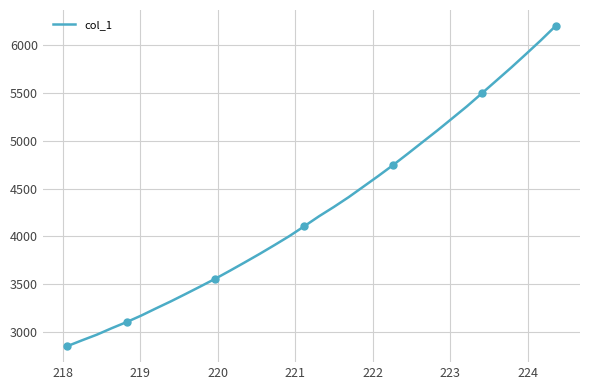

What is the minimum value shown in the chart?

2851.6